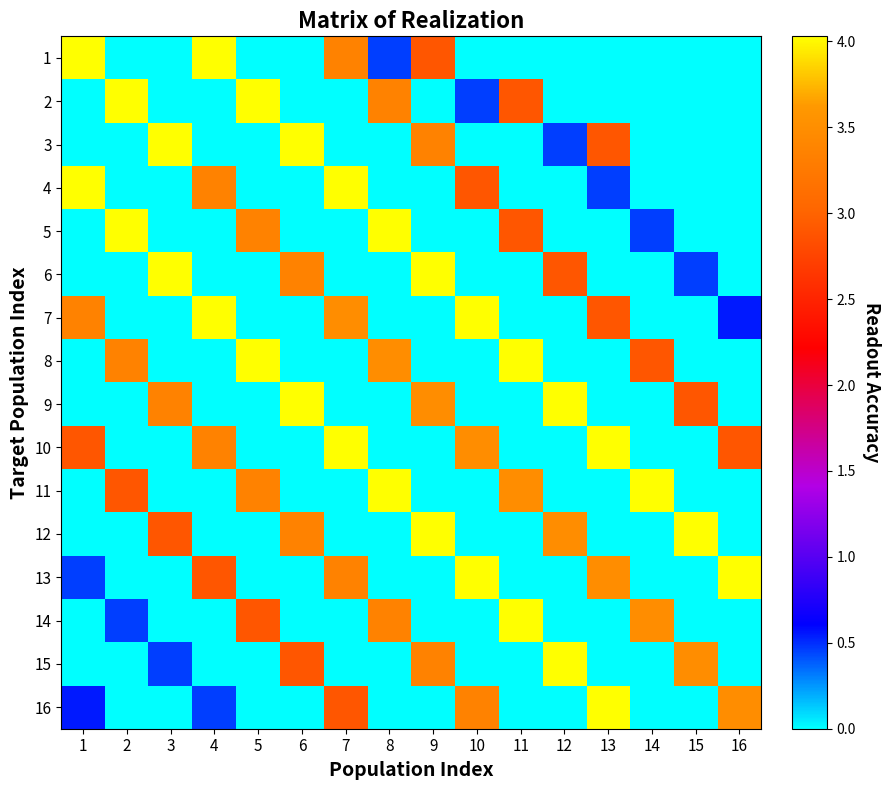

Which has a higher value, 3 or 2?

3